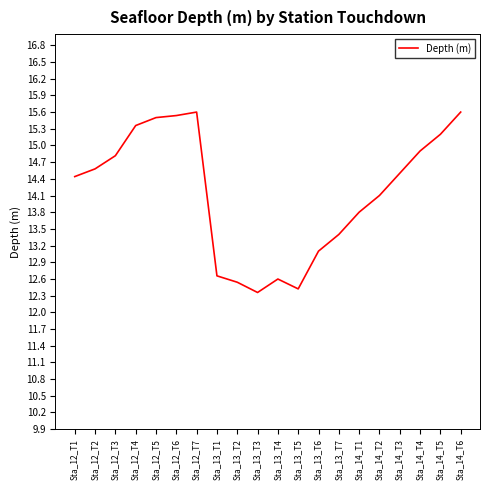

What is the smallest value displayed?

12.4